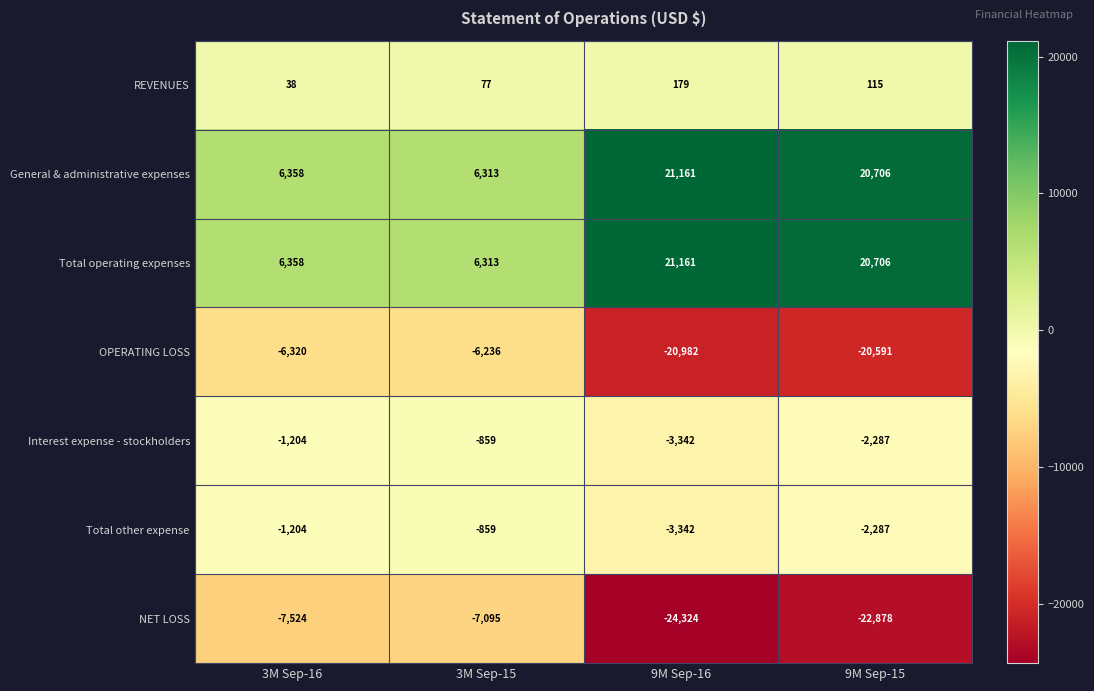

Rank the categories by Total operating expenses value from lowest to highest.

3M Sep-15, 3M Sep-16, 9M Sep-15, 9M Sep-16